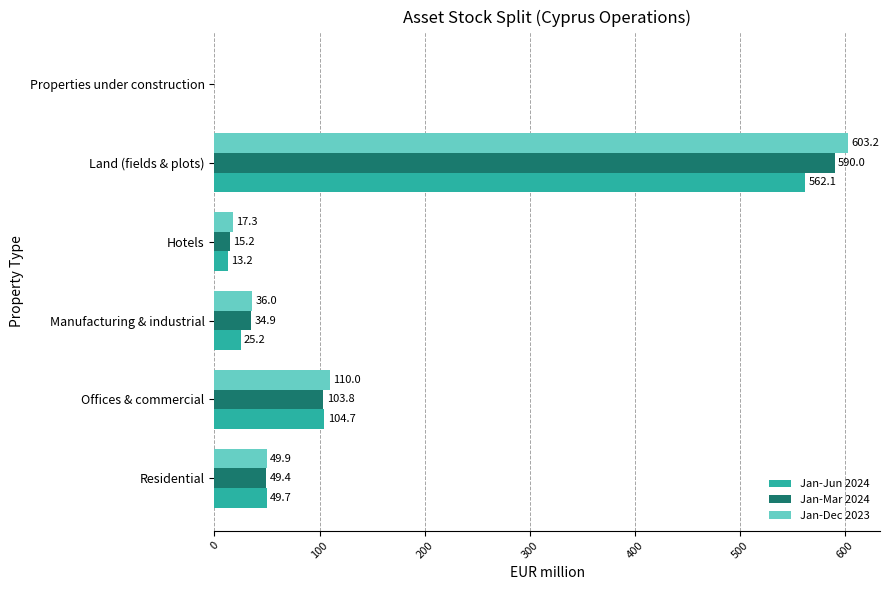

Which category has the highest value in the Jan-Dec 2023 series?

Land (fields & plots)